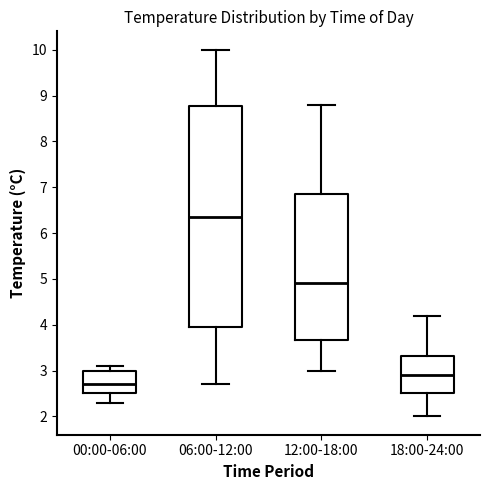

Reading left to right, transcribe this box plot: for each box, give where its median line is, the range the box spans, and where its two whiskers end, as read against the y-axis. The values are not printed on the chart, so give them approximately, as read against the axis.

00:00-06:00: median 2.7, box 2.5 to 3.0, whiskers 2.3 to 3.1
06:00-12:00: median 6.4, box 4.0 to 8.8, whiskers 2.7 to 10.0
12:00-18:00: median 4.9, box 3.7 to 6.9, whiskers 3.0 to 8.8
18:00-24:00: median 2.9, box 2.5 to 3.3, whiskers 2.0 to 4.2